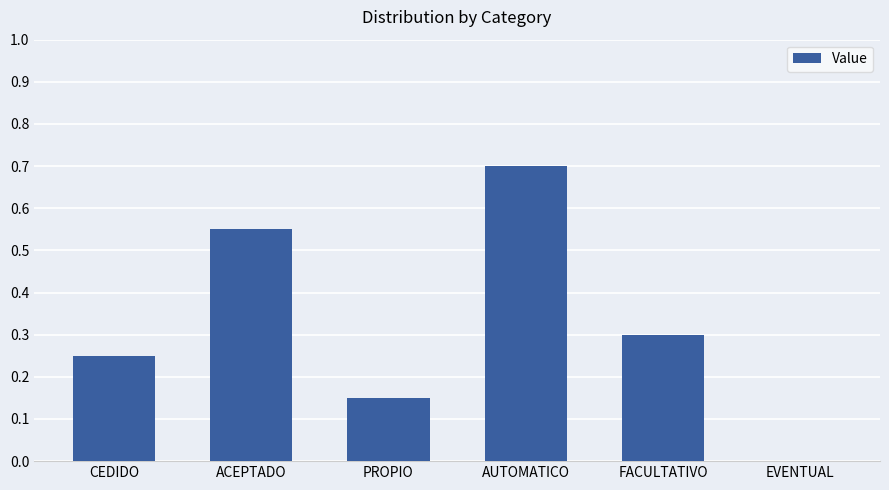

Are the bars horizontal?

No